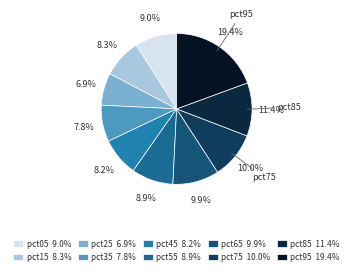

Which slice is the smallest?

pct25